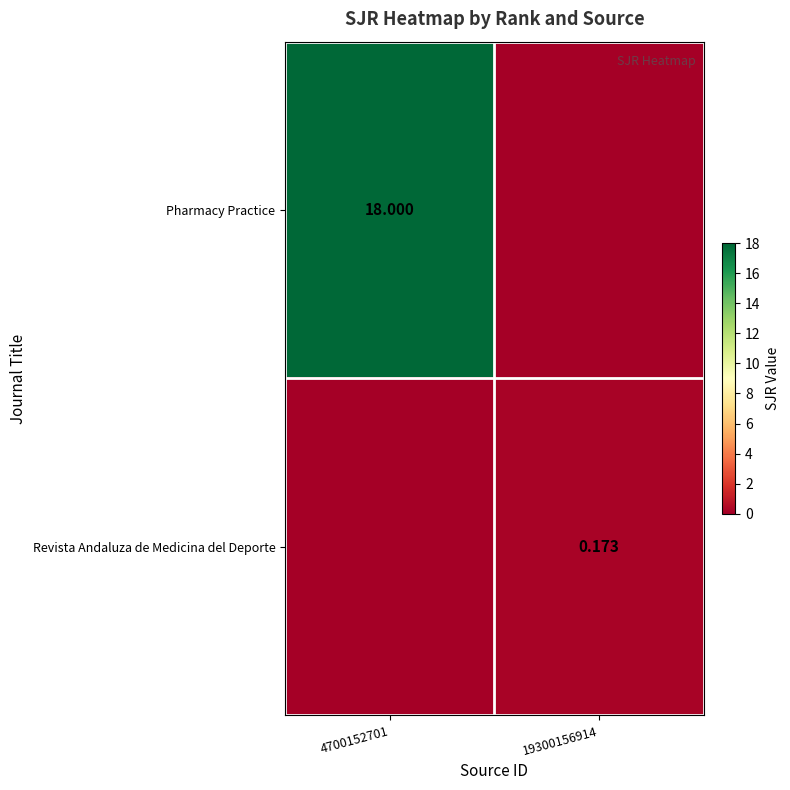

Is the value of Pharmacy Practice at 4700152701 greater than the value of Revista Andaluza de Medicina del Deporte at 19300156914?

Yes